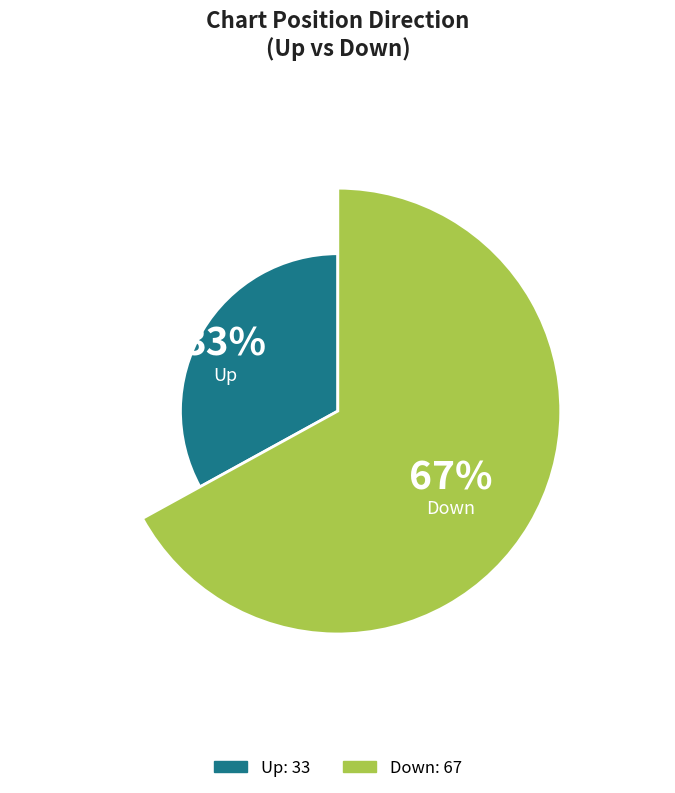

To the nearest percent, what portion does down represent?

67%